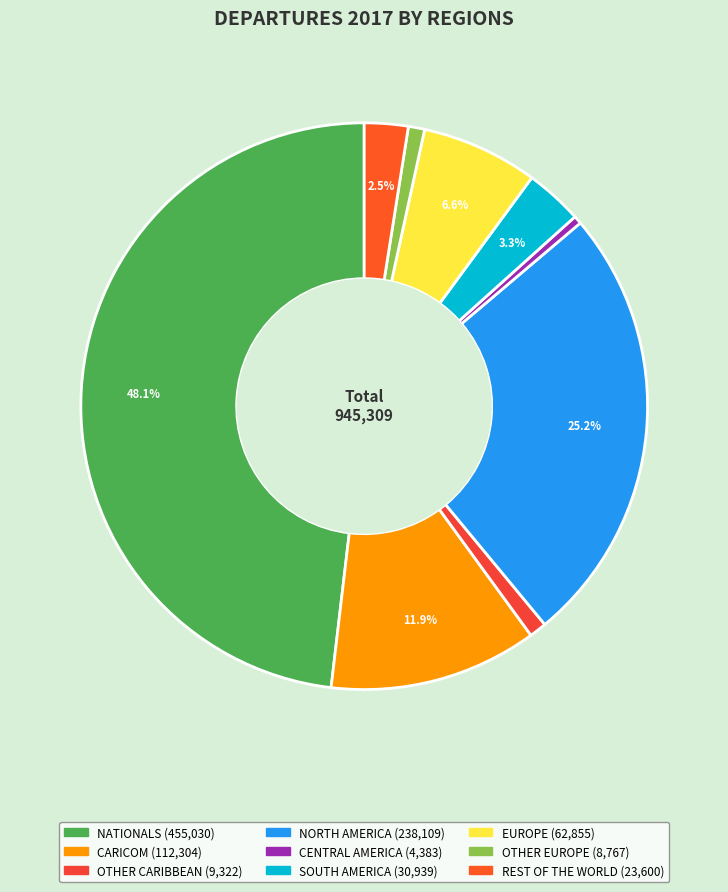

Which slice is the smallest?

CENTRAL AMERICA